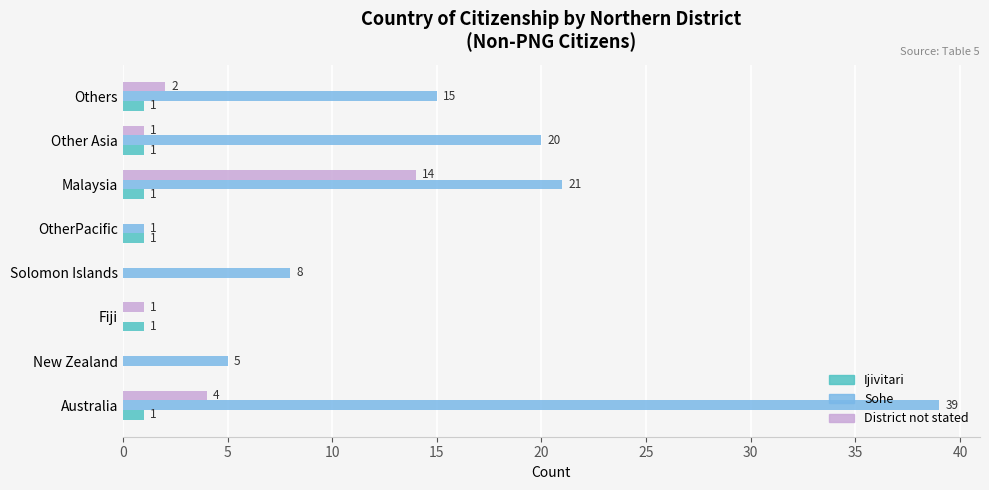

What is the approximate value of District not stated at Malaysia?

14